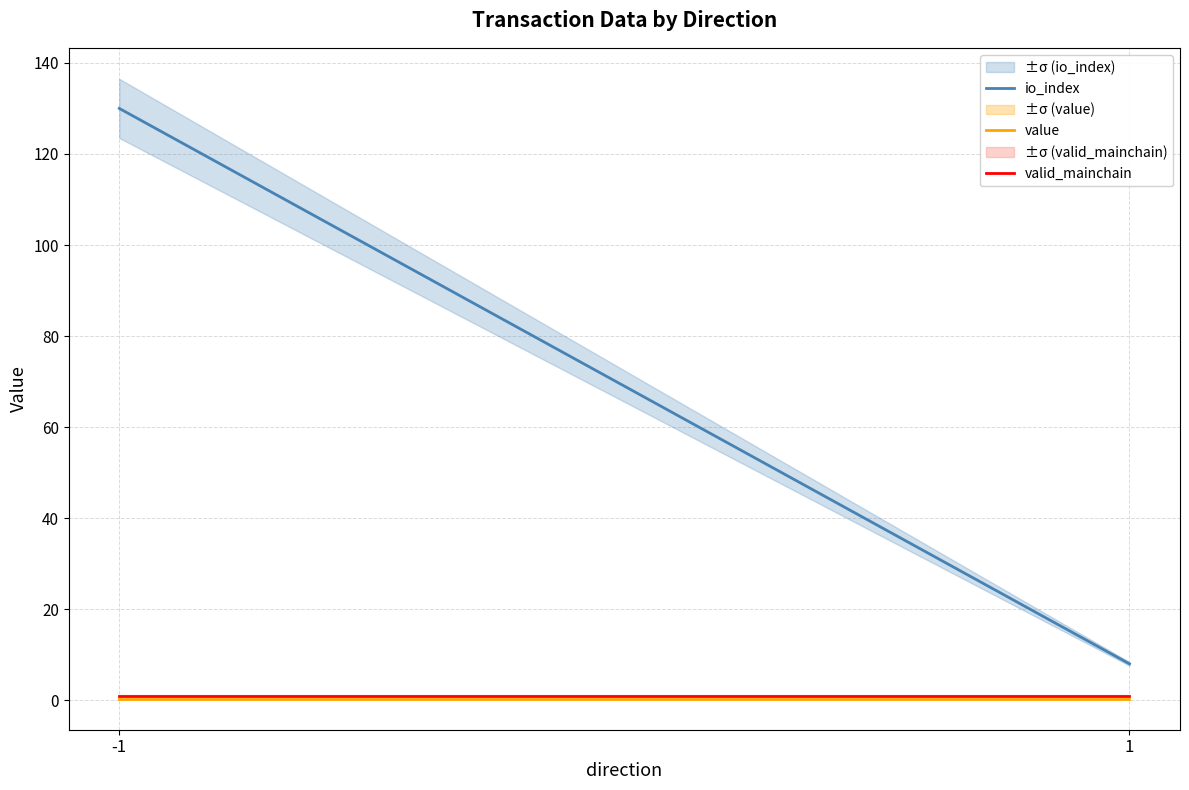

Which has a higher value, 1 or -1?

-1